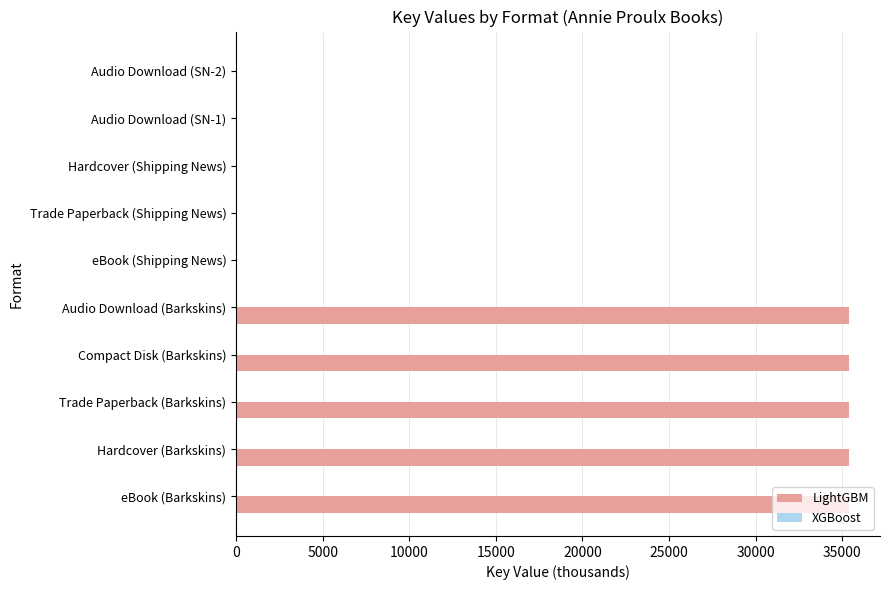

What is the sum of all LightGBM values?

177084.8